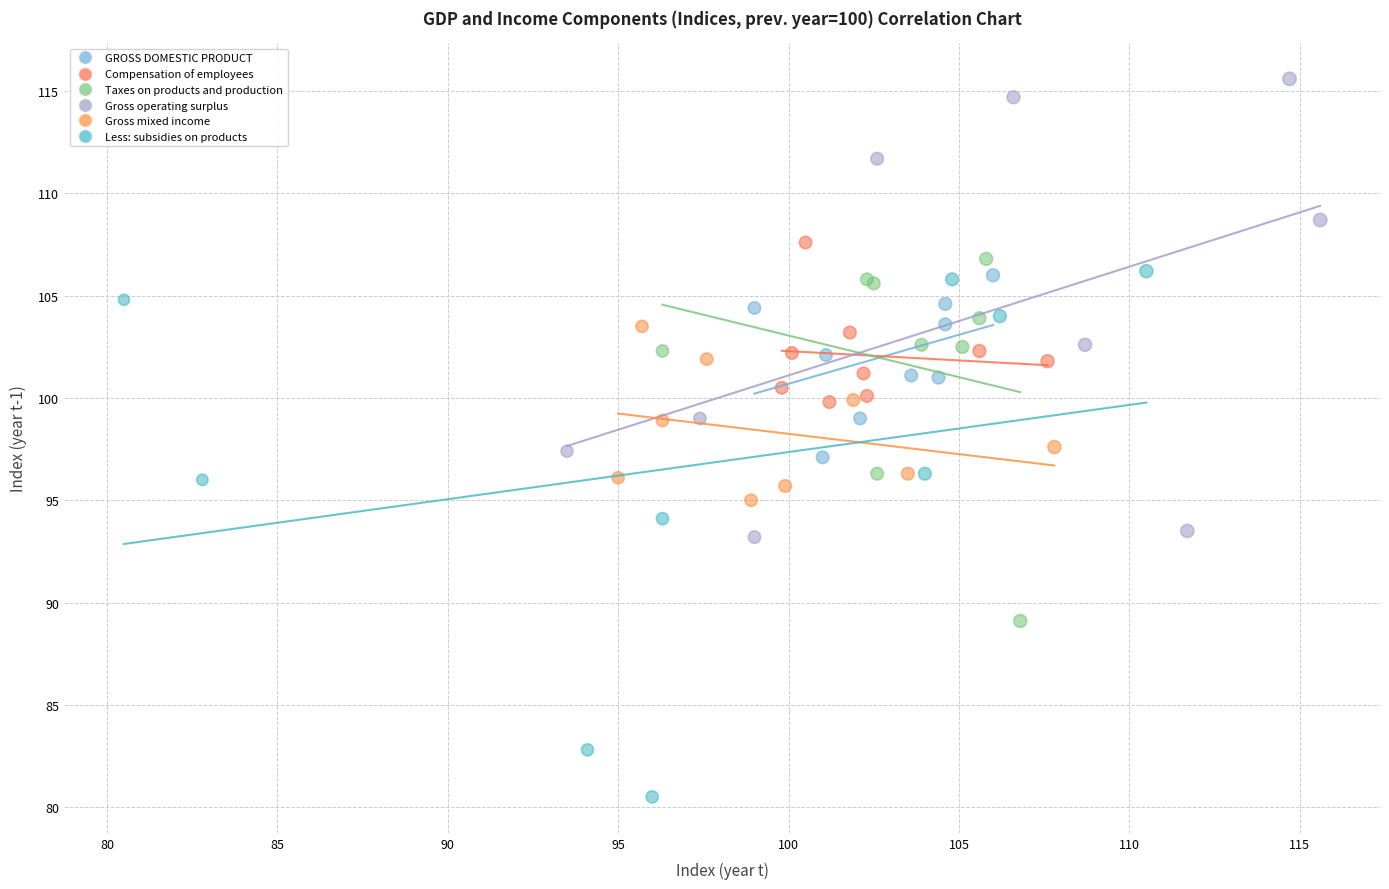

Which series contains the lowest Y value?

Less: subsidies on products